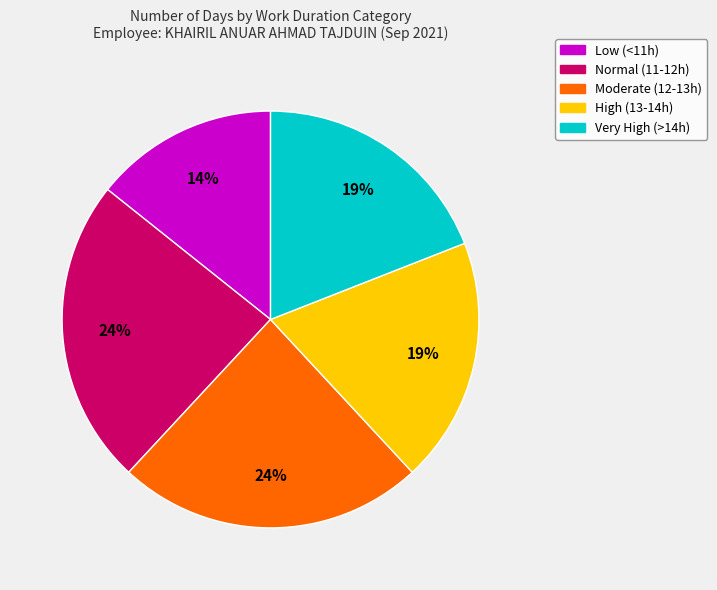

Is there a majority slice in this chart?

No